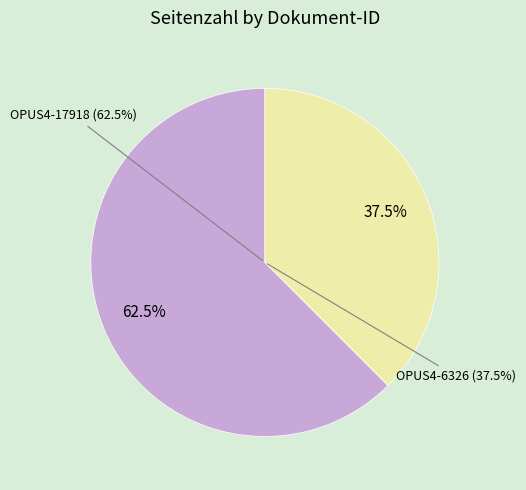

To the nearest percent, what portion does OPUS4-17918 represent?

62%